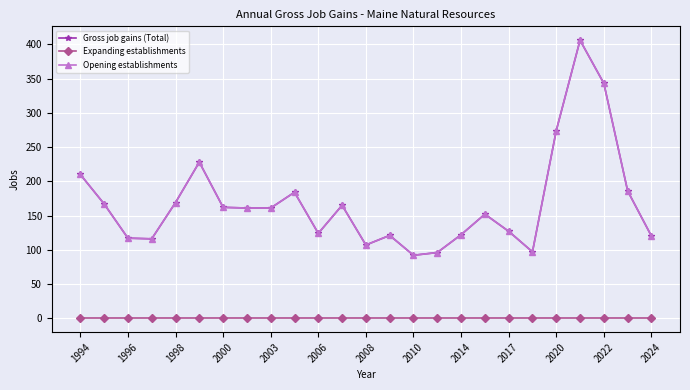

In Opening establishments, how many points are higher than both neighbors (excluding endpoints)?

6